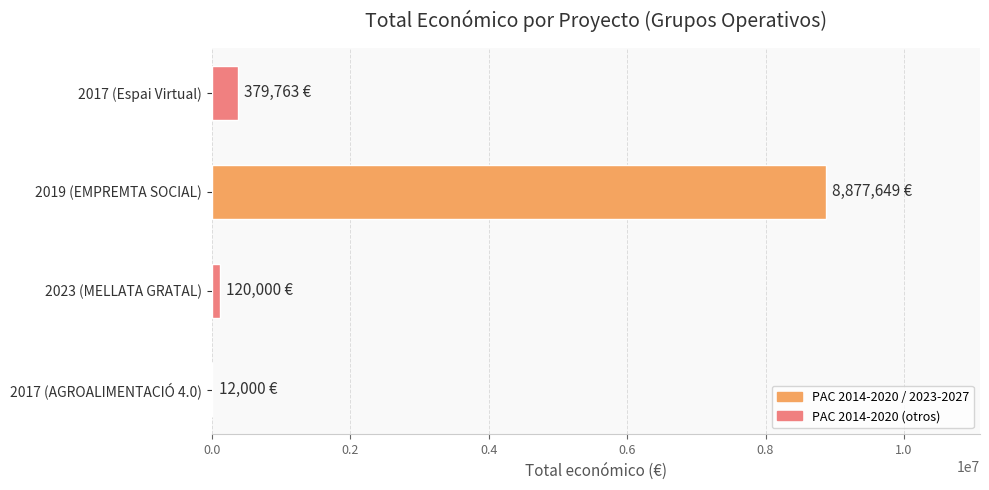

The value at 2019 (EMPREMTA SOCIAL) is 14739090. True or false?

False